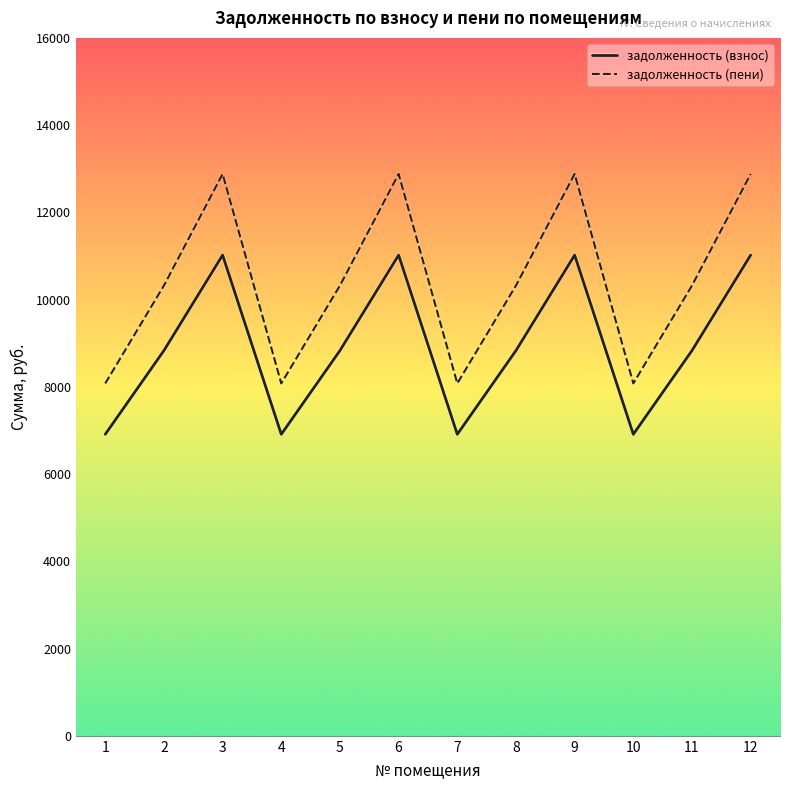

True or false: задолженность (пени) and задолженность (взнос) cross at least once.

False